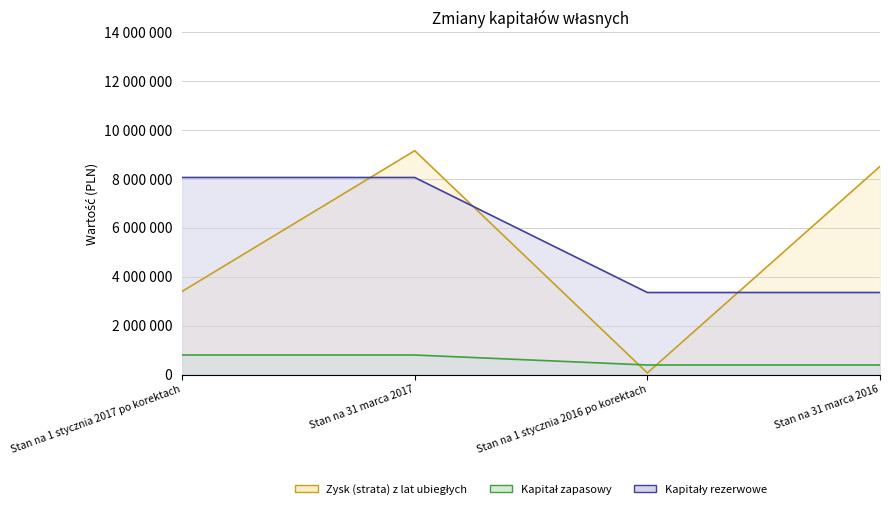

What is the difference between the second highest and second lowest values in the Zysk (strata) z lat ubiegłych series?

5114000